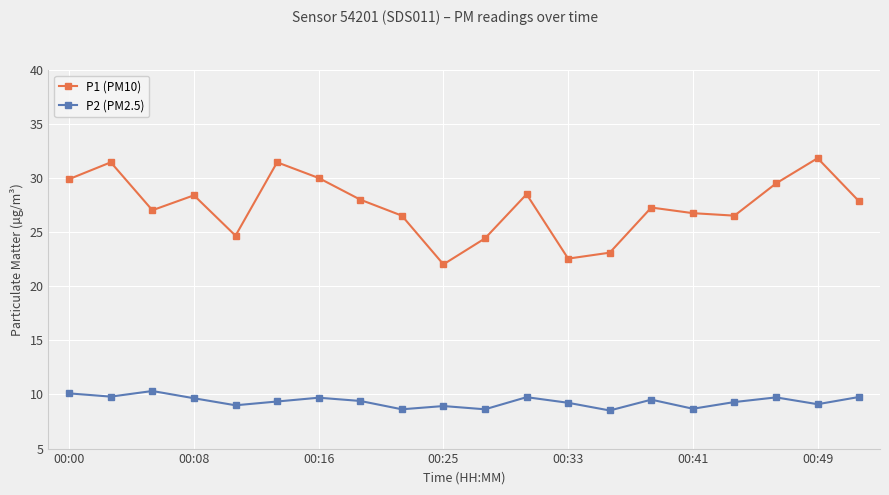

Which series has the largest range (max minus min)?

P1 (PM10)